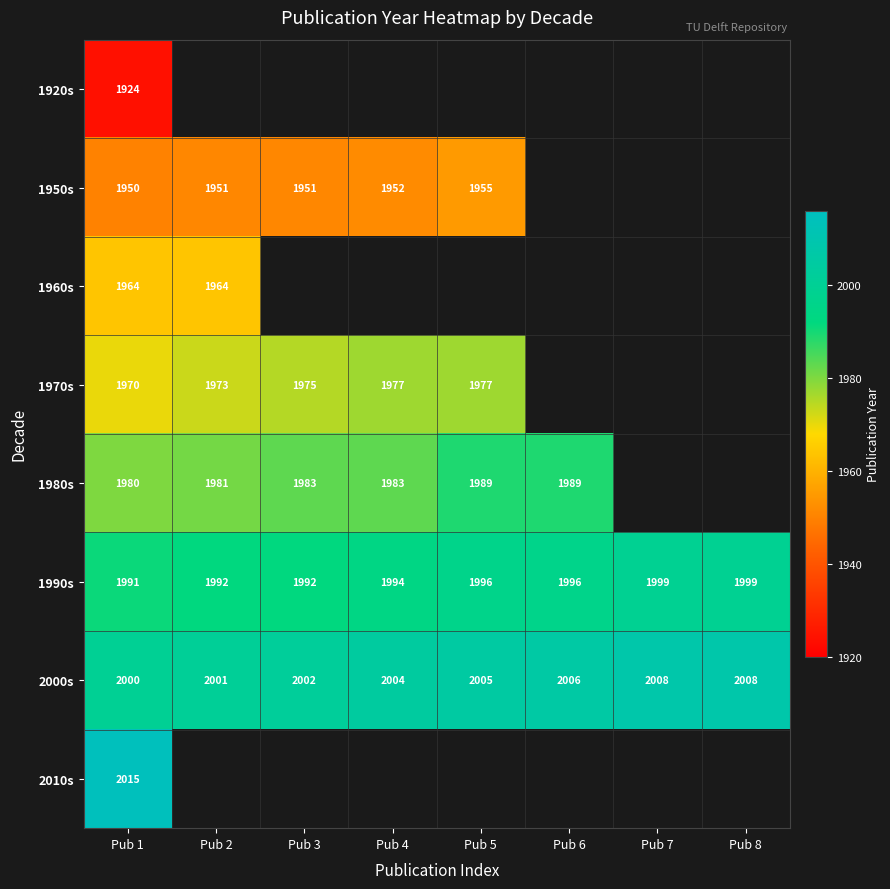

Between Pub 4 and Pub 6, which is larger?

Pub 6